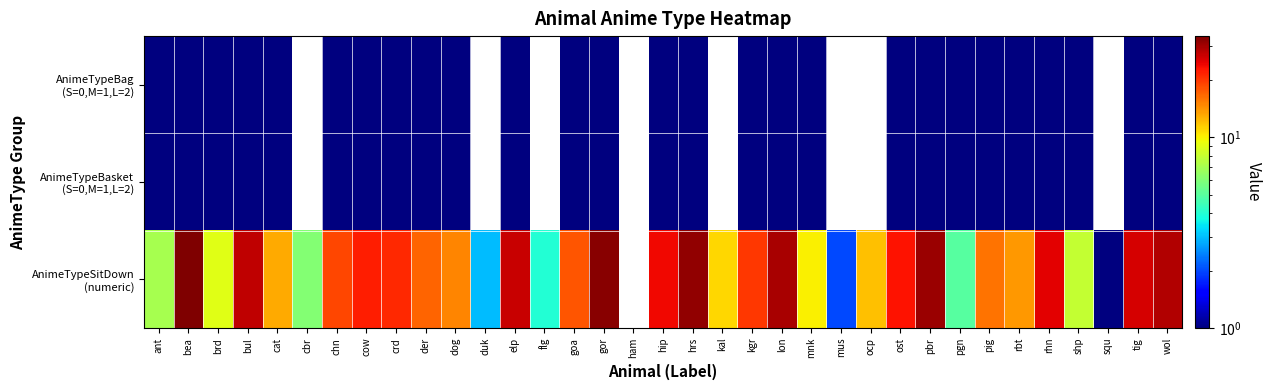

Count the number of data series in this chart.

3